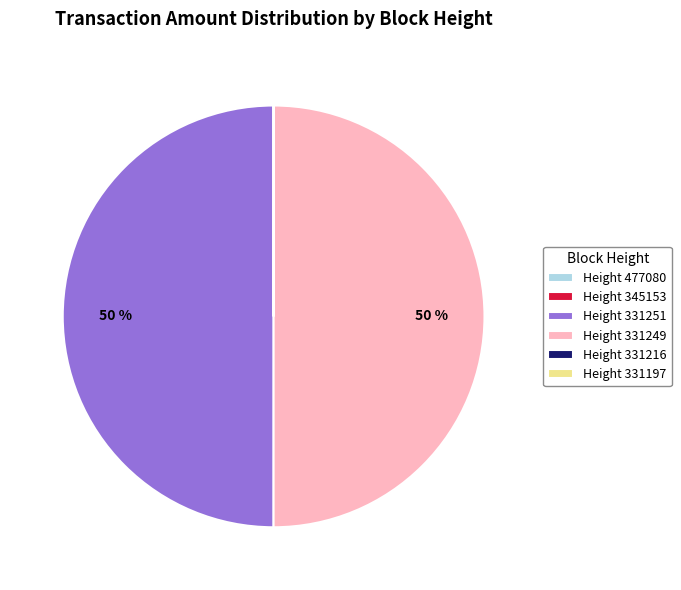

The Height 331251 slice represents 43% of the pie. True or false?

False